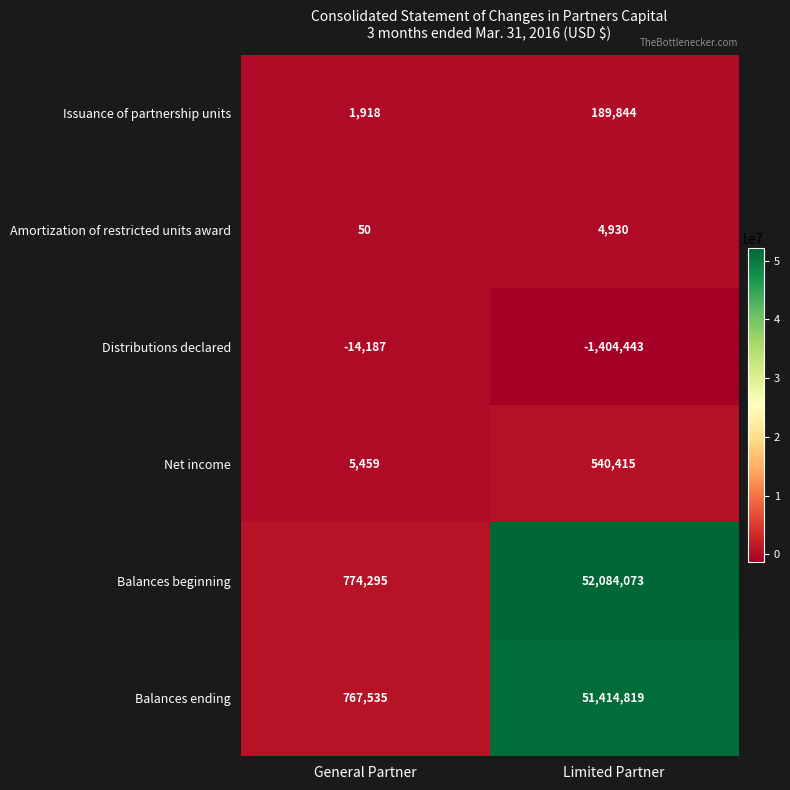

Which series has the largest total across all categories?

Balances beginning